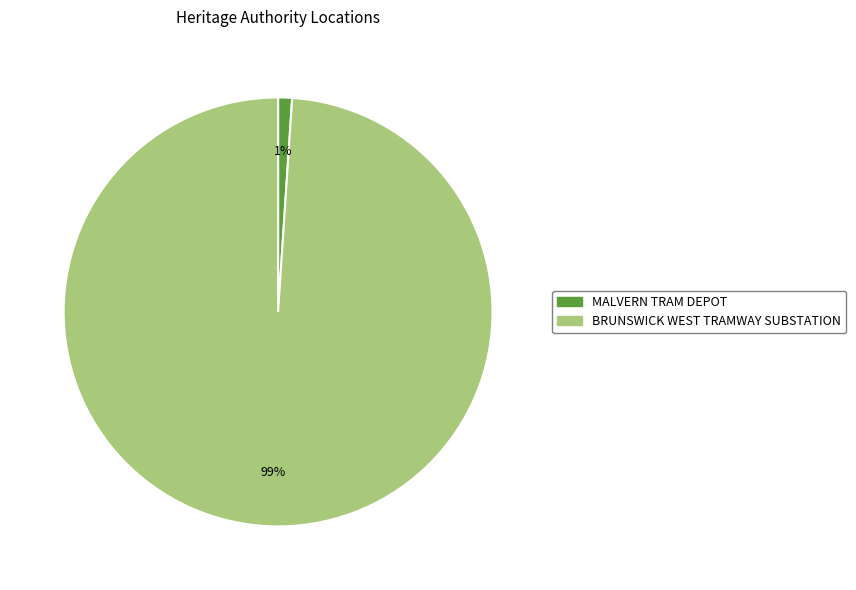

Which category has the biggest portion of the pie?

BRUNSWICK WEST TRAMWAY SUBSTATION